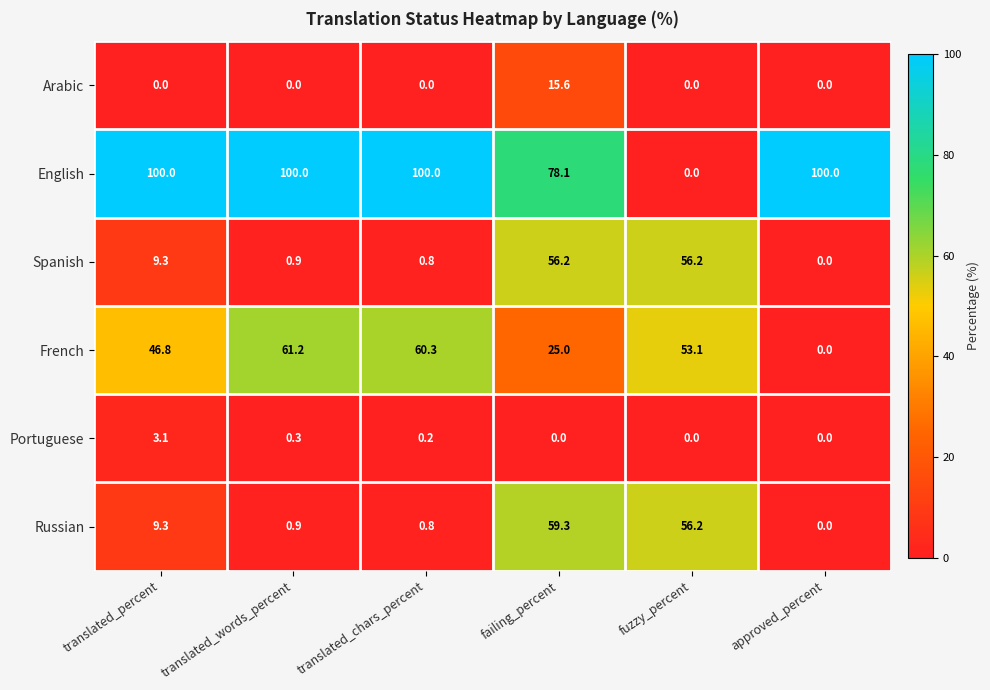

What is the highest value of the French series?

61.2